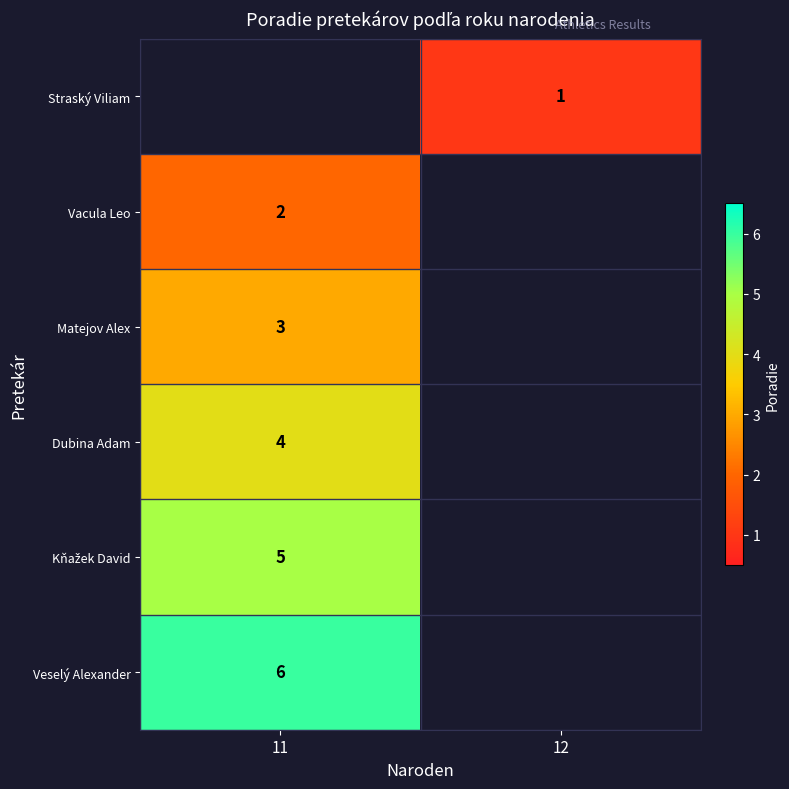

Is it true that Dubina Adam equals 1.6 at 11?

False